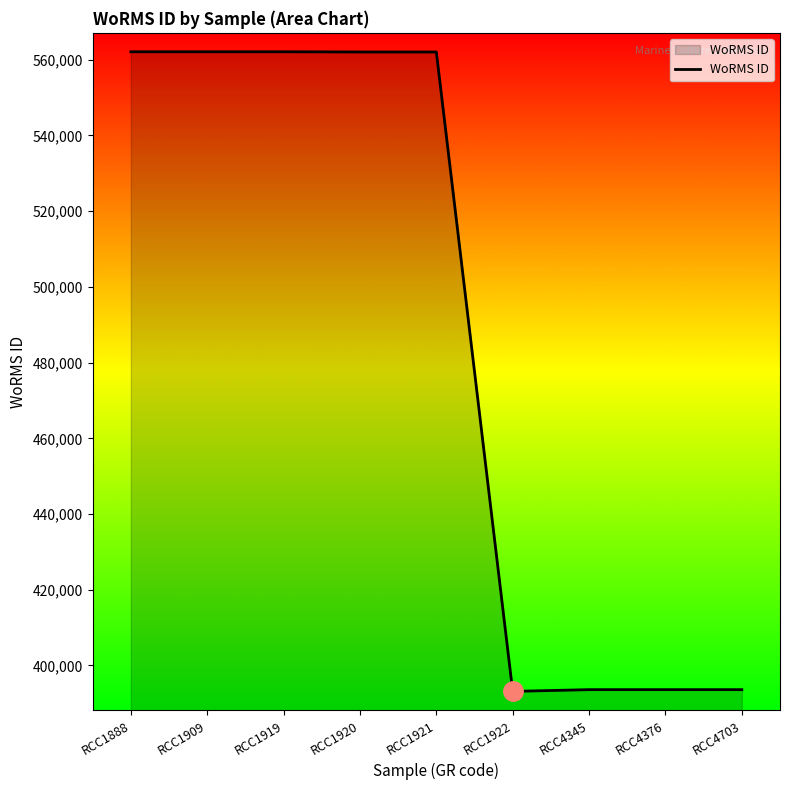

Is it true that the value at RCC1920 is 311925?

False